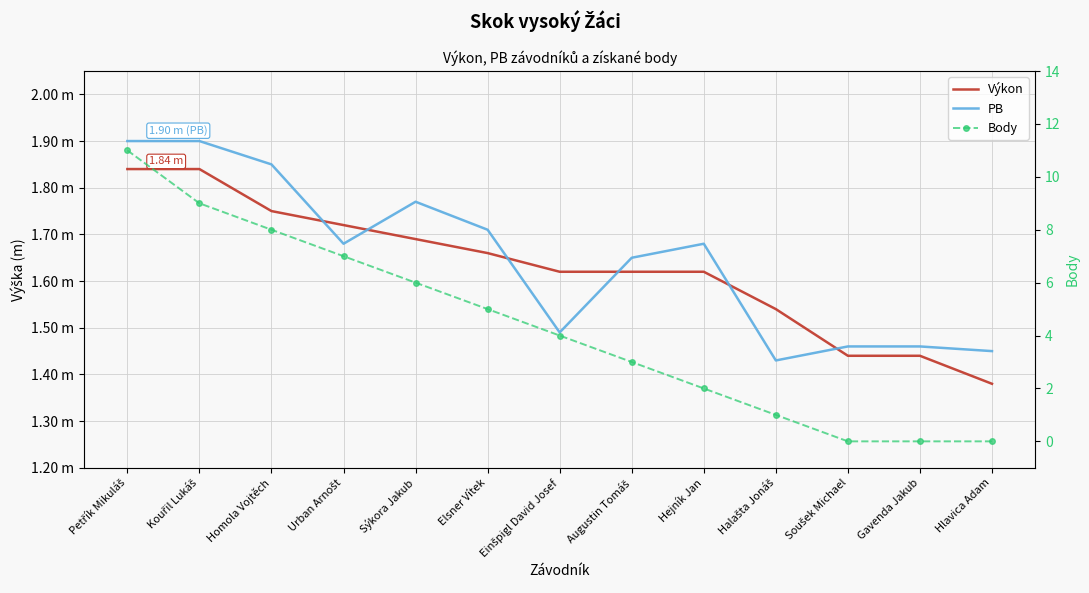

At which label is Body closest to 5?

Elsner Vítek